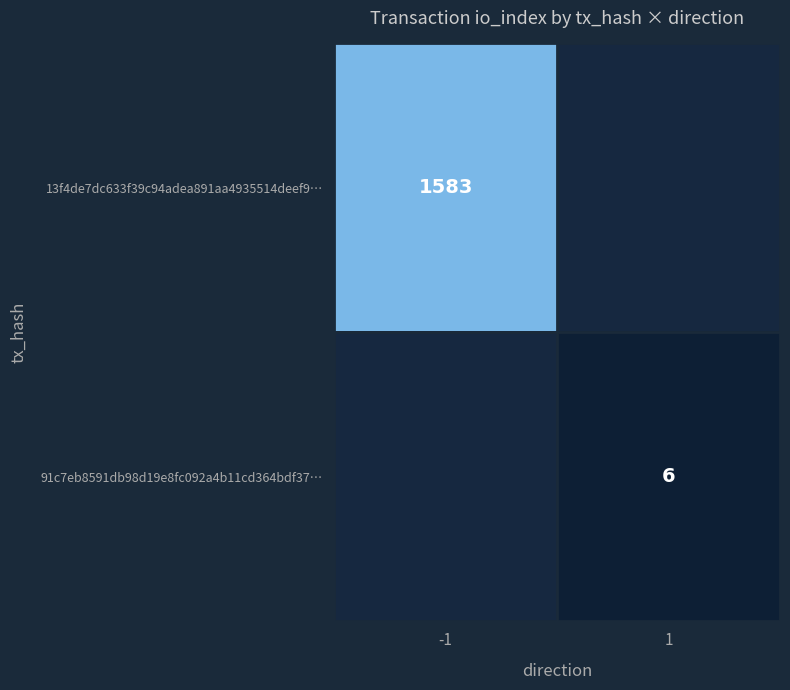

What is the greatest value displayed?

1583.0